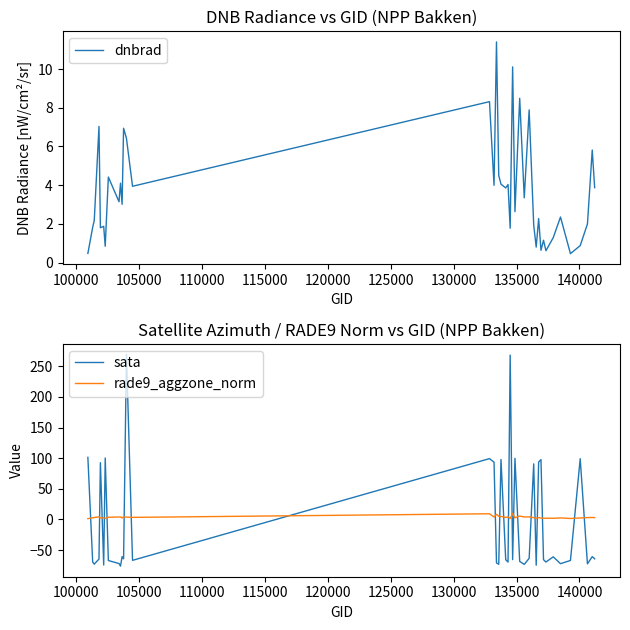

True or false: rade9_aggzone_norm and sata intersect in this chart.

True